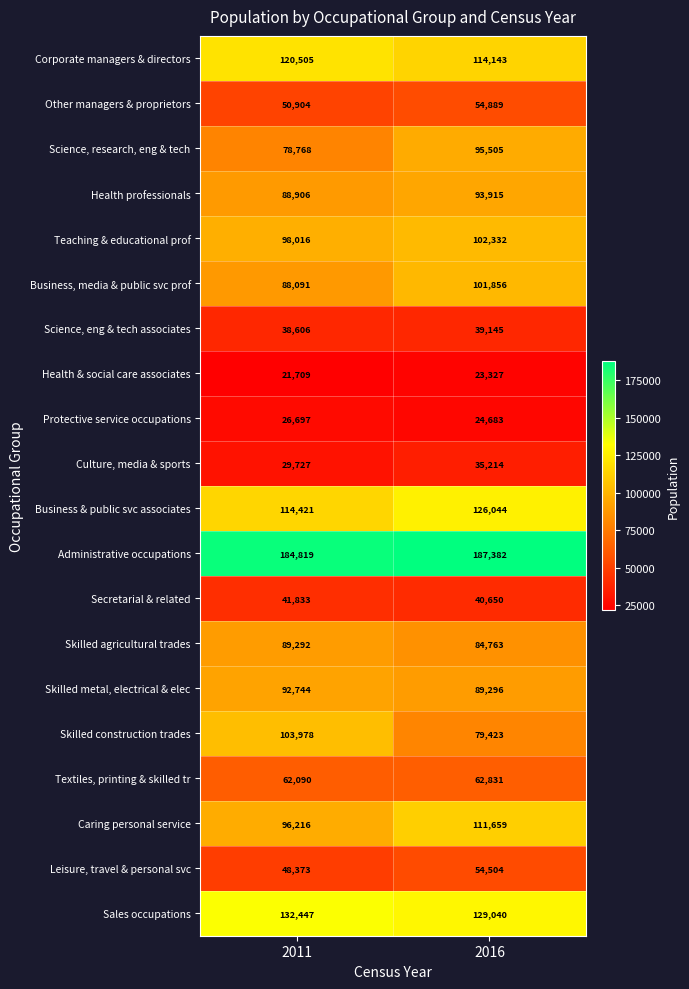

What is the difference between the Science, eng & tech associates values at 2016 and 2011?

539